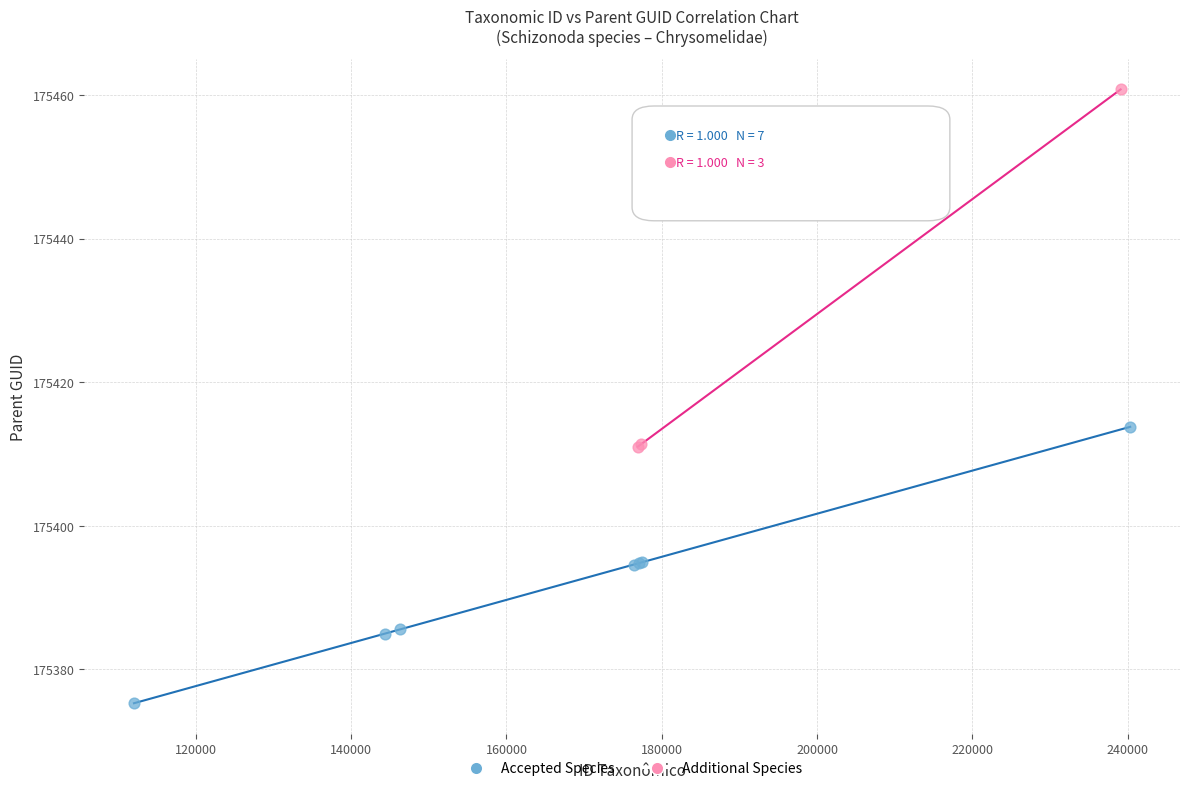

Which series contains the highest Y value?

Additional Species